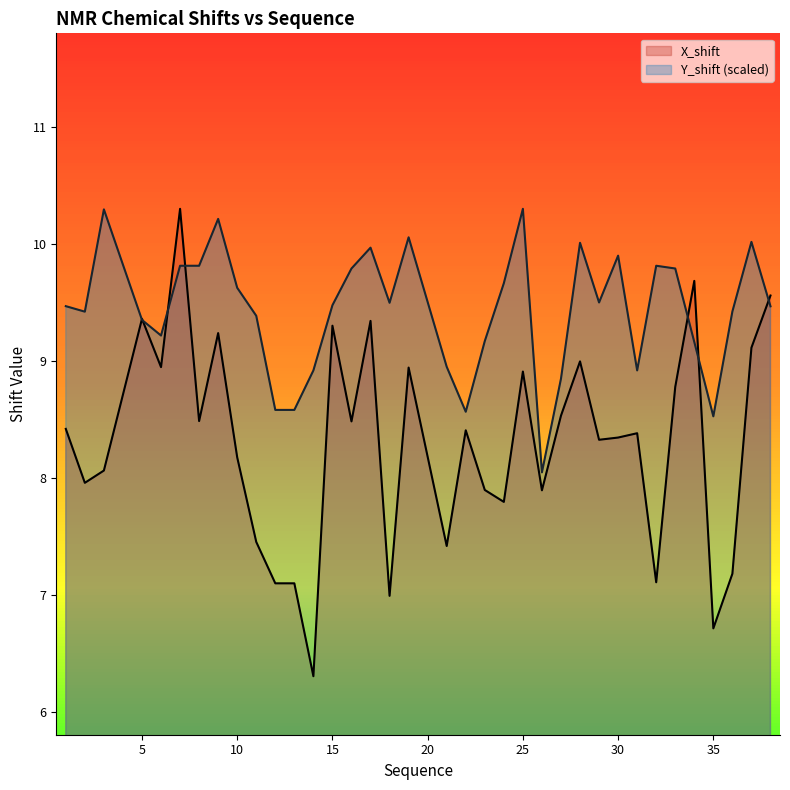

What are all the series names shown in the legend?

X_shift, Y_shift (scaled)